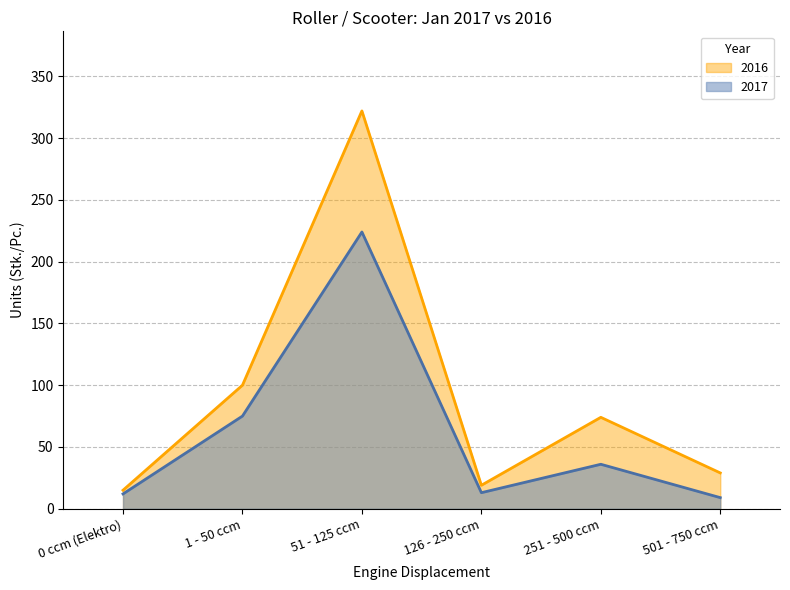

Reading left to right, transcribe all the data shown in this chart.

2017: 0 ccm (Elektro)=12	1 - 50 ccm=75	51 - 125 ccm=224	126 - 250 ccm=13	251 - 500 ccm=36	501 - 750 ccm=9
2016: 0 ccm (Elektro)=15	1 - 50 ccm=100	51 - 125 ccm=322	126 - 250 ccm=19	251 - 500 ccm=74	501 - 750 ccm=29